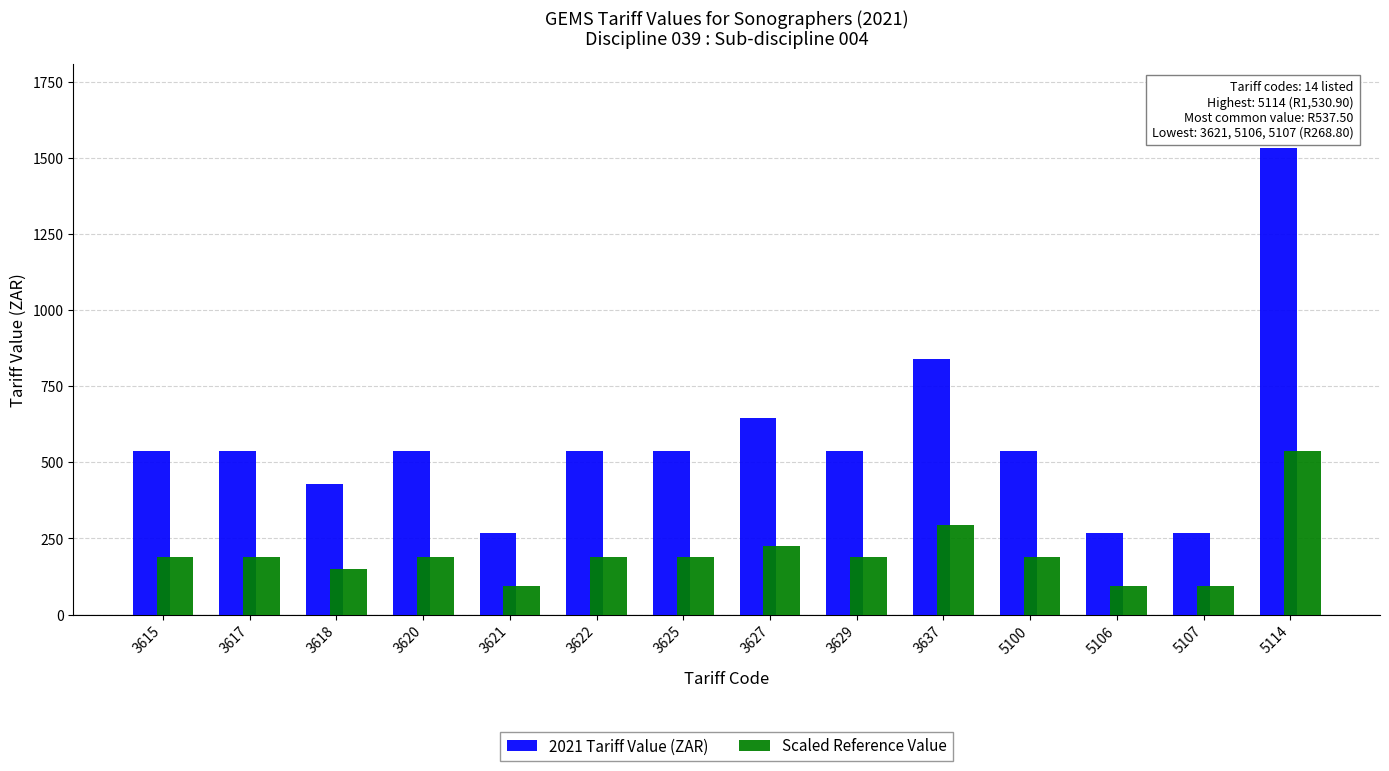

Is it true that Scaled Reference Value equals 535.8 at 5114?

True